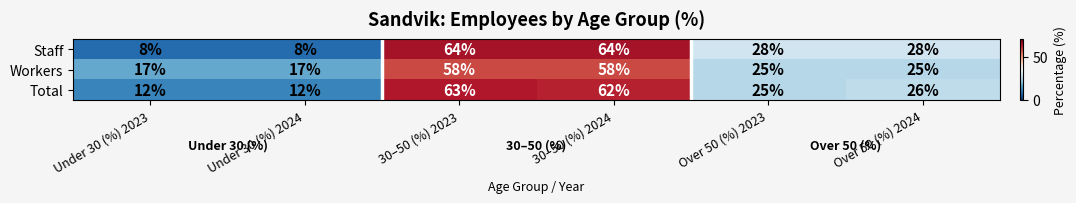

True or false: Workers has a value of 83 at 30–50 (%) 2024.

False